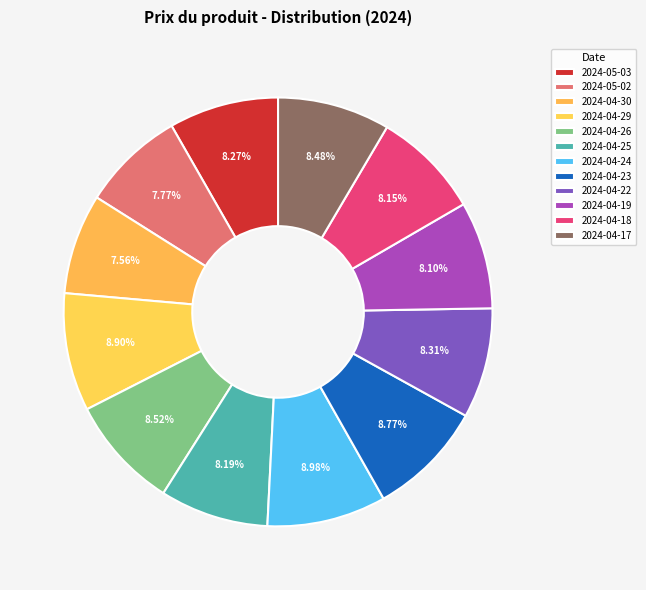

What portion of the pie excludes 2024-04-22?

91.7%